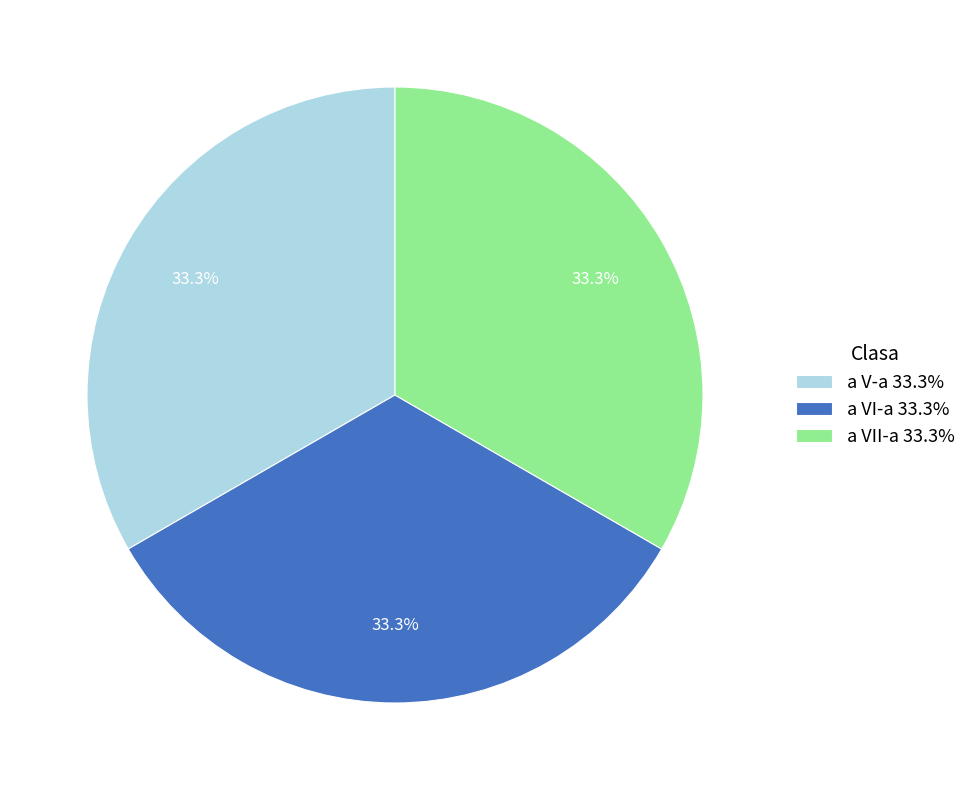

Is there any slice that represents more than half of the pie?

No